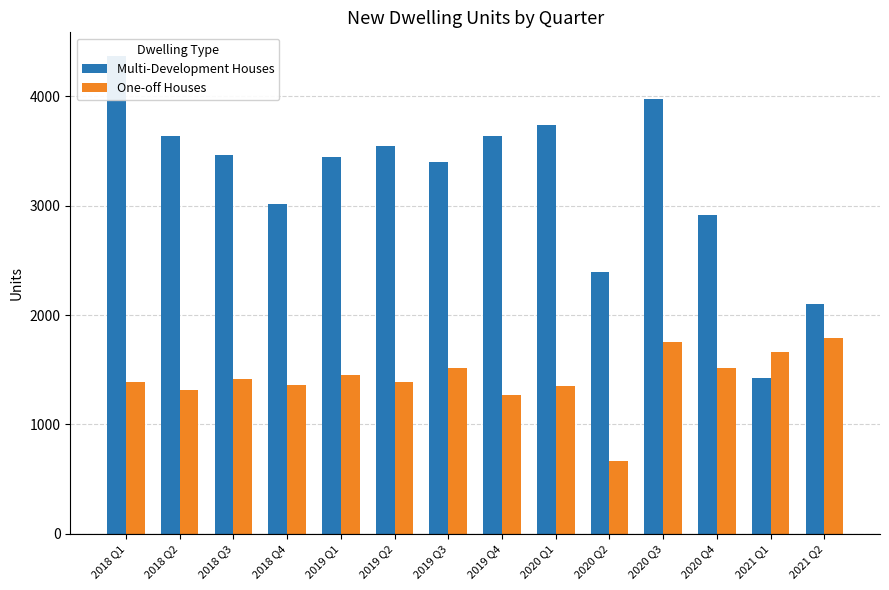

List the labels in order of Multi-Development Houses value, smallest first.

2021 Q1, 2021 Q2, 2020 Q2, 2020 Q4, 2018 Q4, 2019 Q3, 2019 Q1, 2018 Q3, 2019 Q2, 2019 Q4, 2018 Q2, 2020 Q1, 2020 Q3, 2018 Q1